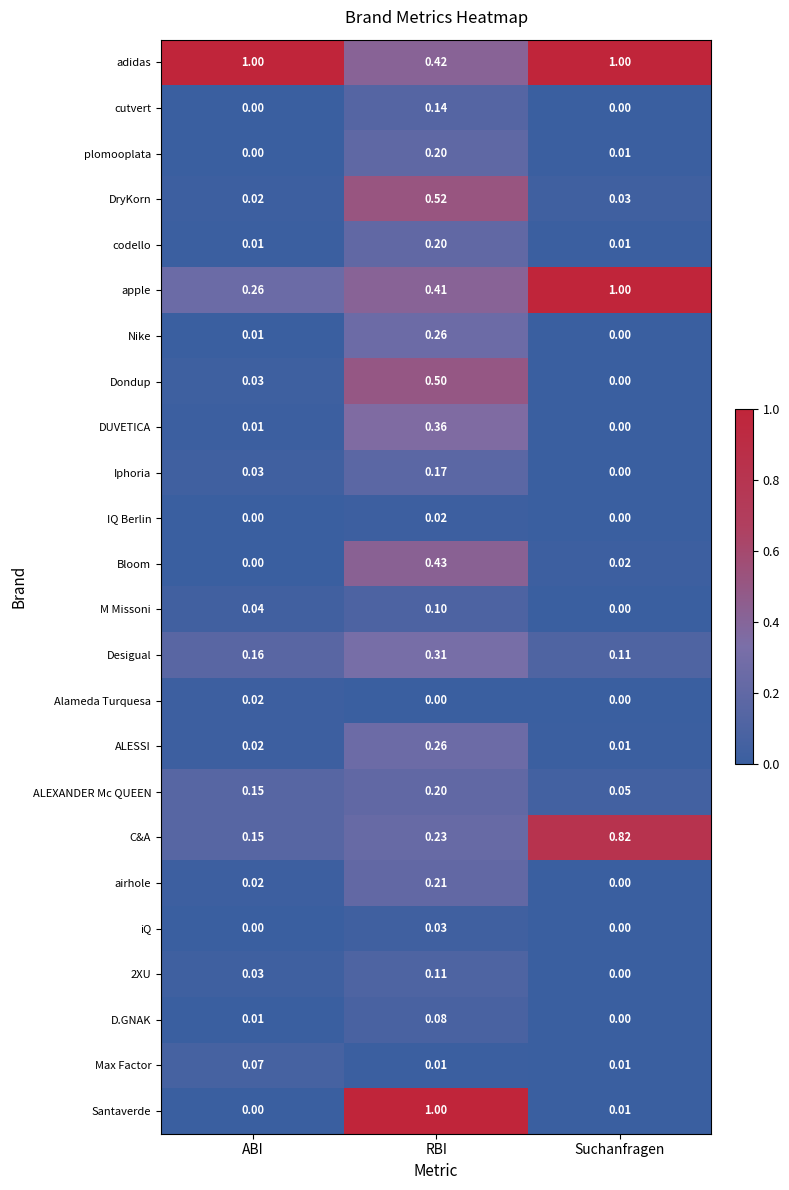

Where is ALEXANDER Mc QUEEN nearest to the value 0?

Suchanfragen